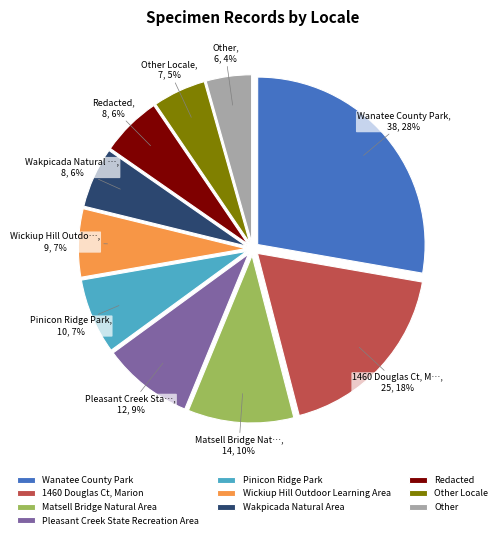

Is the sum of Pleasant Creek State Recreation Area and Other Locale greater than half?

No